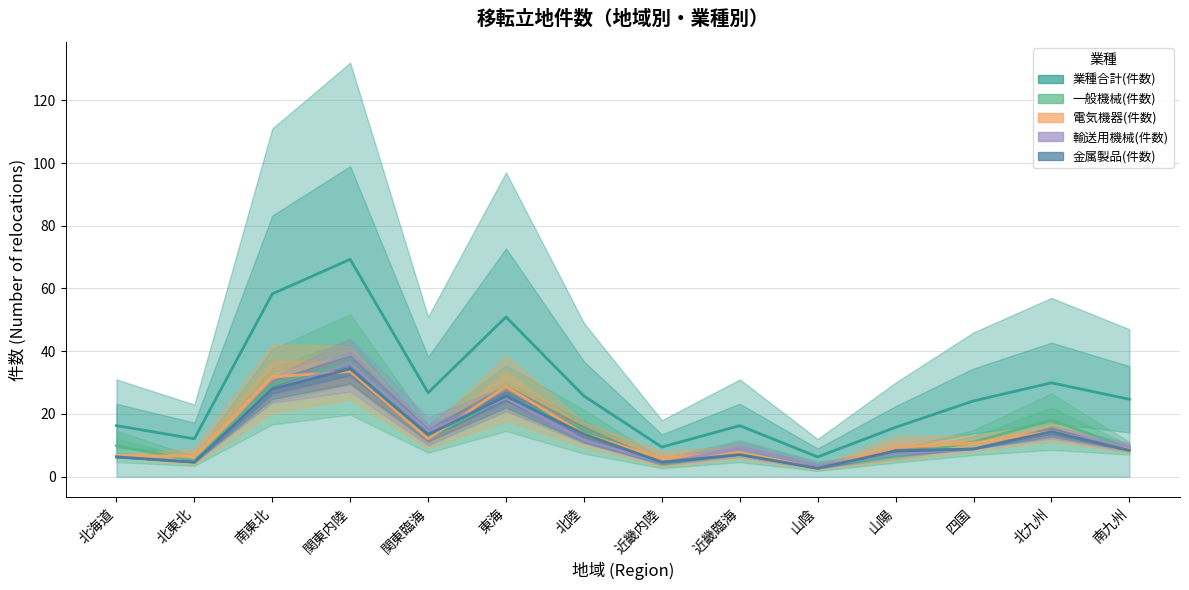

Is the value of 電気機器(件数) at 北海道 greater than the value of 一般機械(件数) at 南東北?

No